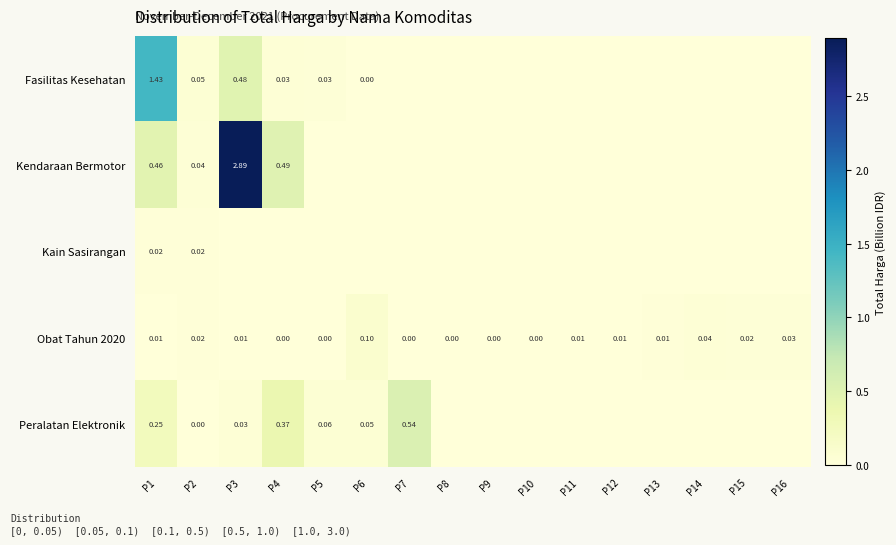

At how many categories does at least one series exceed 1?

2